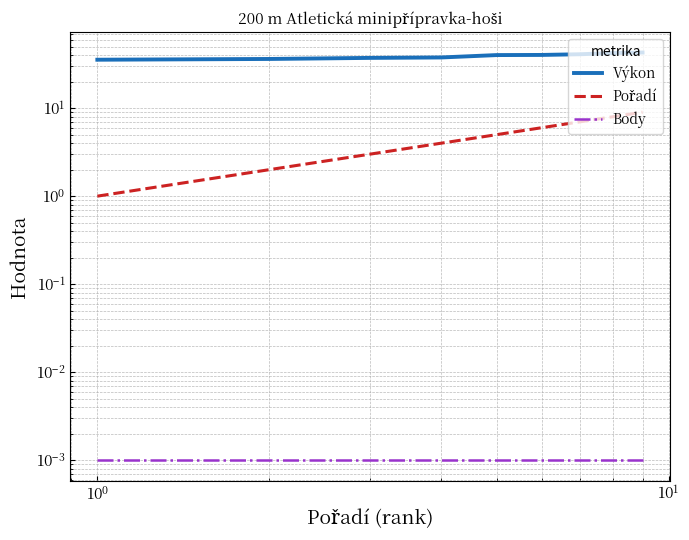

How many values in the Pořadí series exceed 5?

4